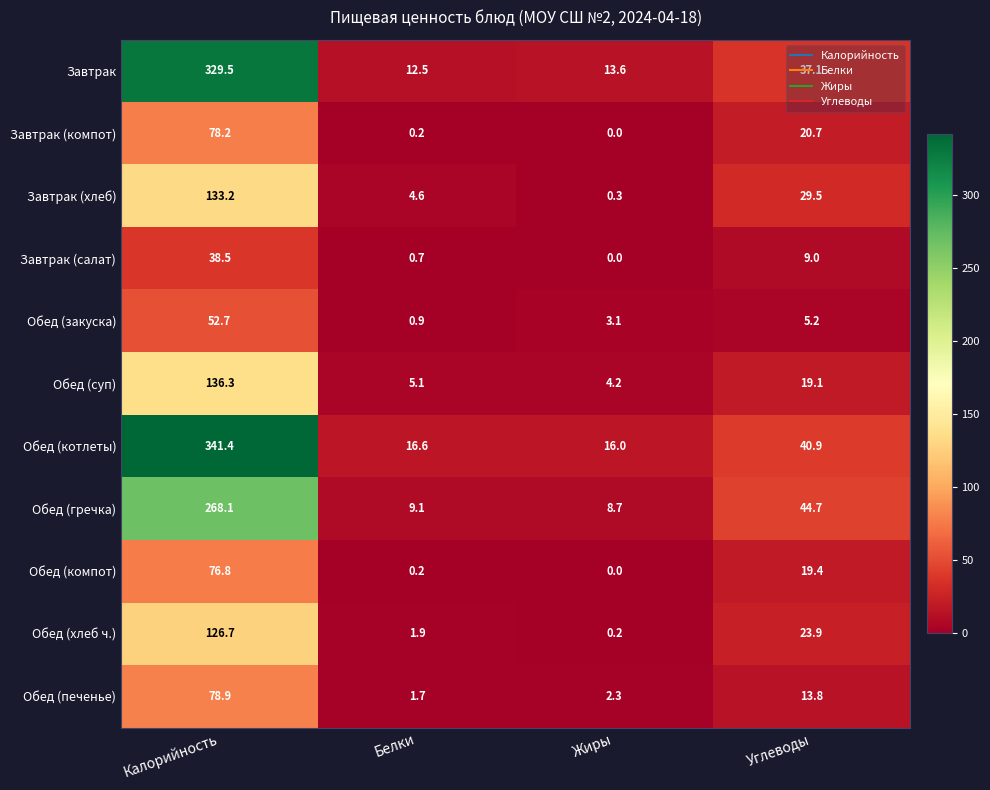

The value of Обед (закуска) at Калорийность is 88.1. True or false?

False